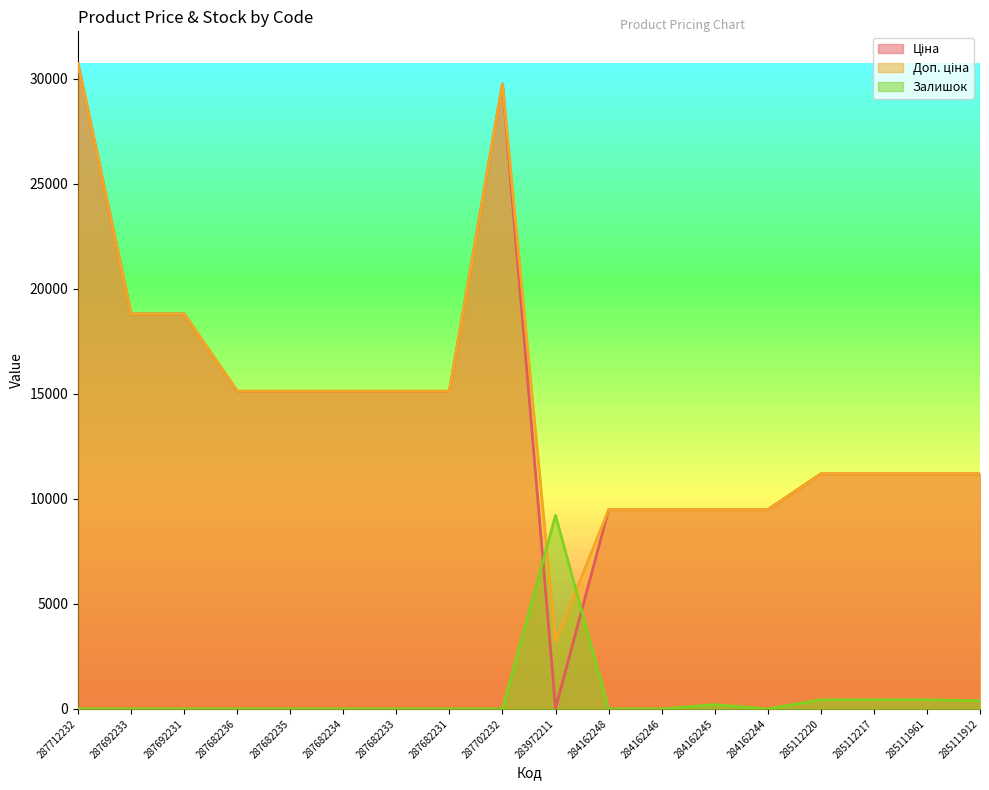

What is the label of the 15th point from the right?

287682236